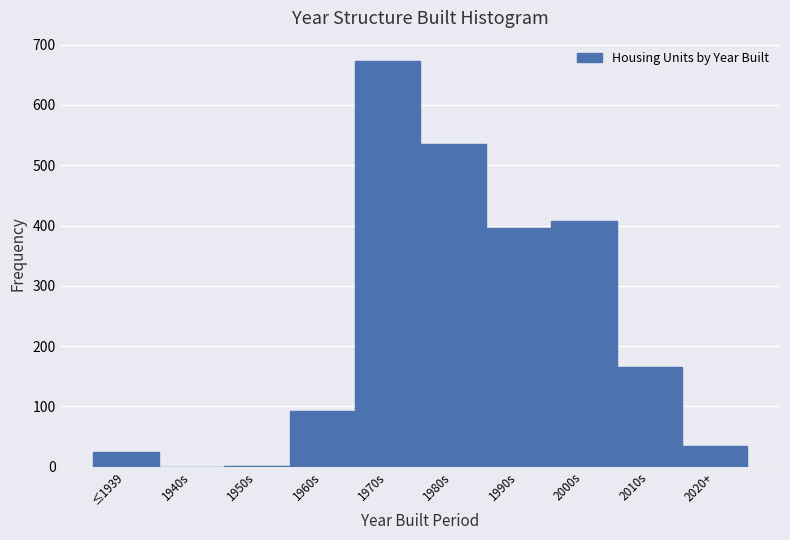

What is the sum of all values?

2330